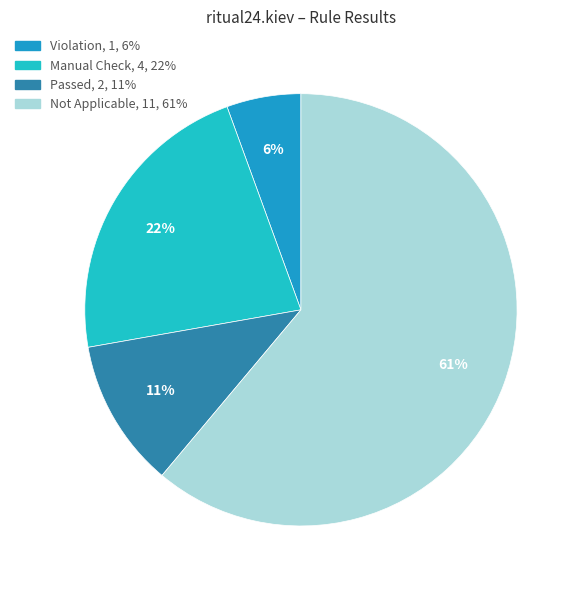

To the nearest percent, what is the average slice percentage?

25%